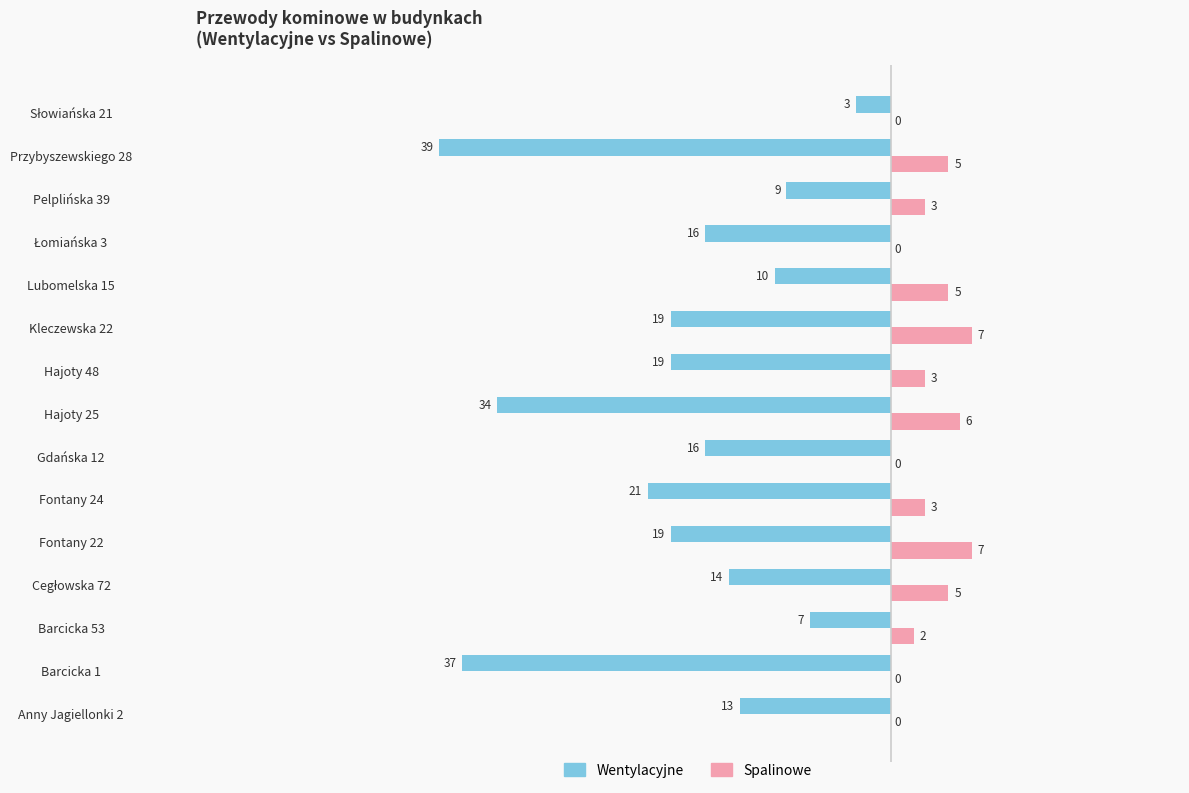

What is the sum of all Spalinowe values?

46